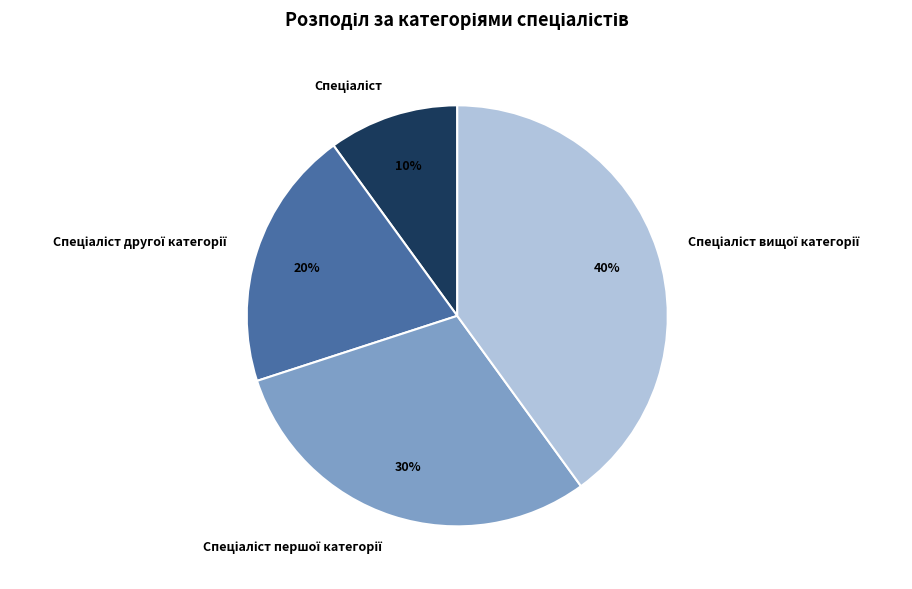

Does any single category account for the majority?

No